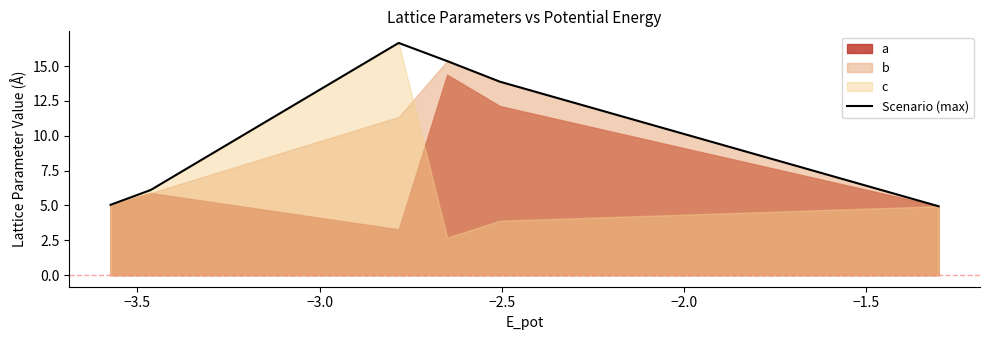

What is the difference between the maximum and minimum values?

11.7